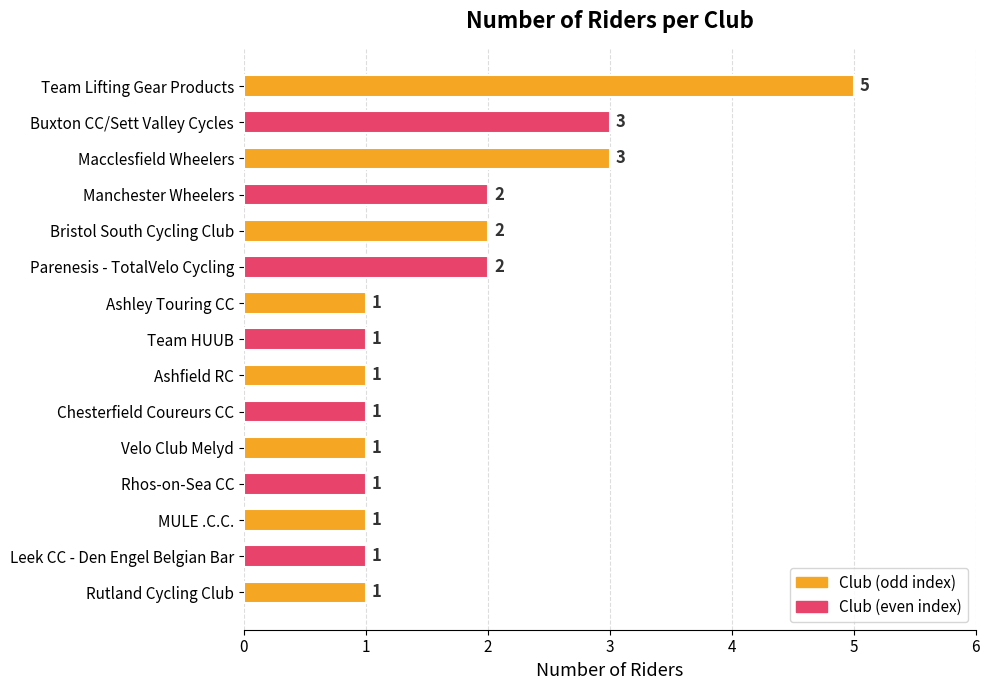

The chart shows a value of 2 at Bristol South Cycling Club. True or false?

True